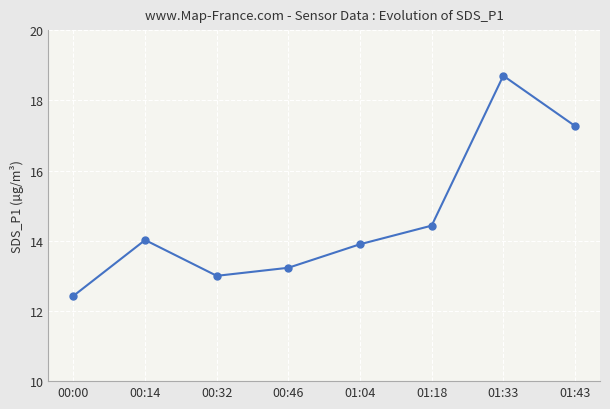

The chart shows a value of 8.2 at 00:32. True or false?

False